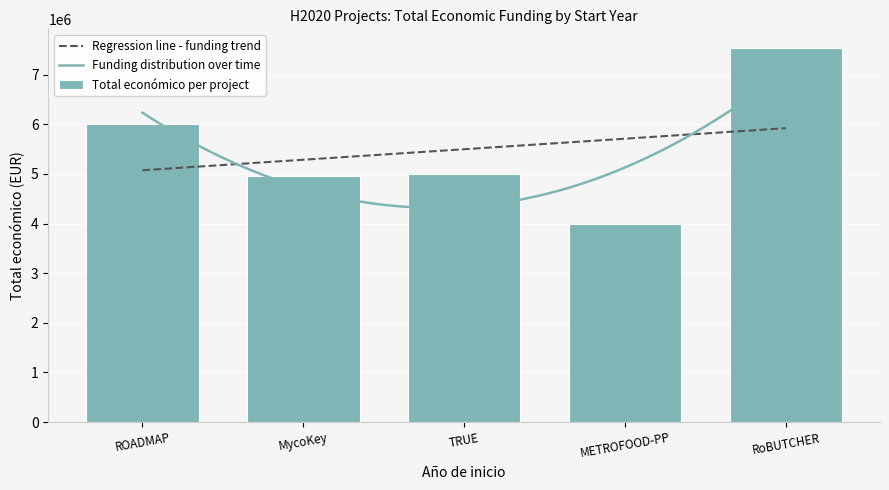

At which label does Total económico per project reach its peak?

RoBUTCHER